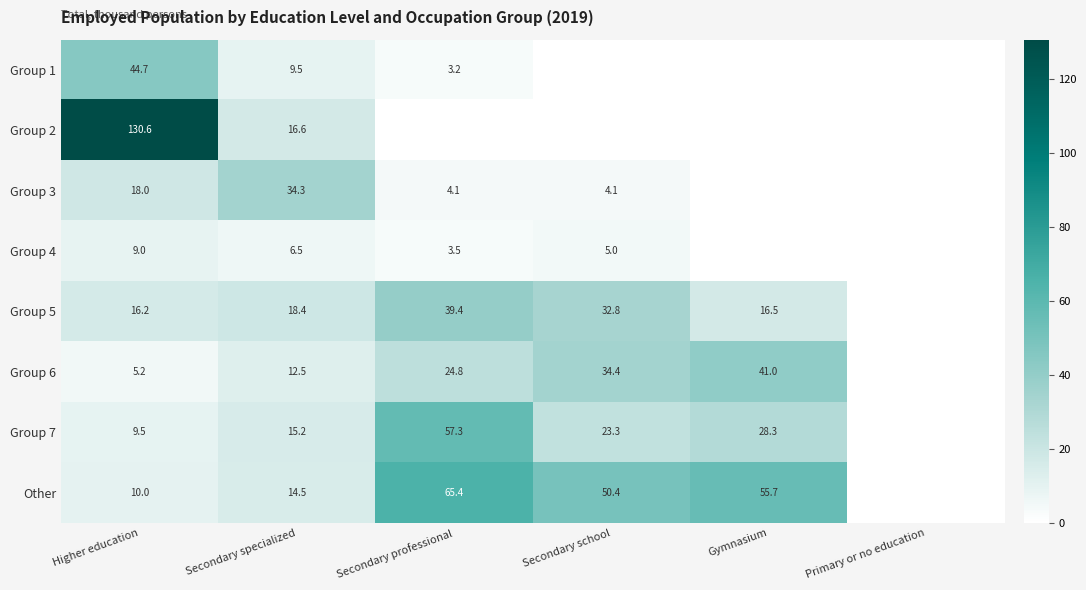

The value of Group 4 at Secondary school is 5.0. True or false?

True